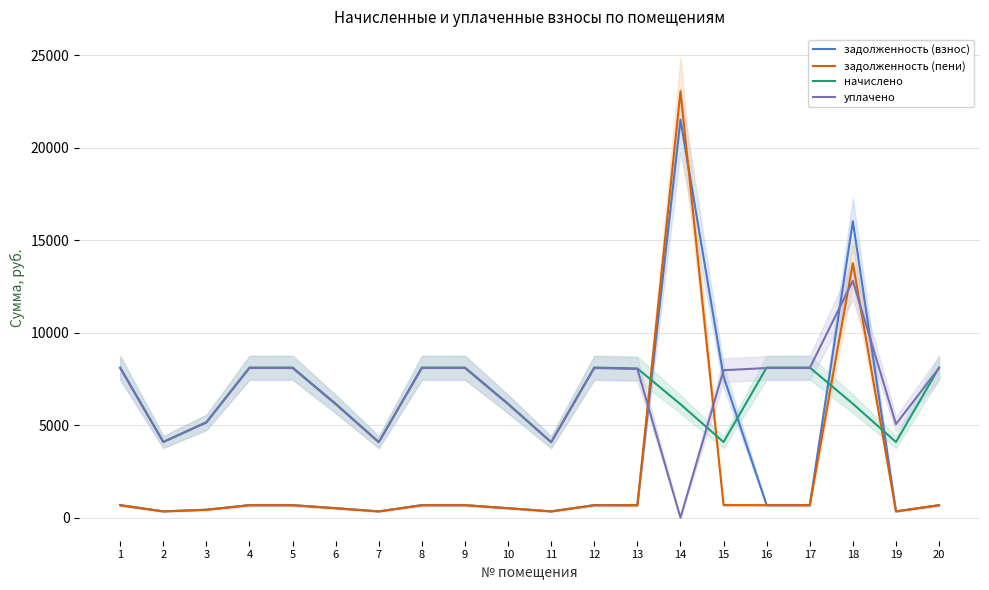

Which series has the largest total across all categories?

уплачено